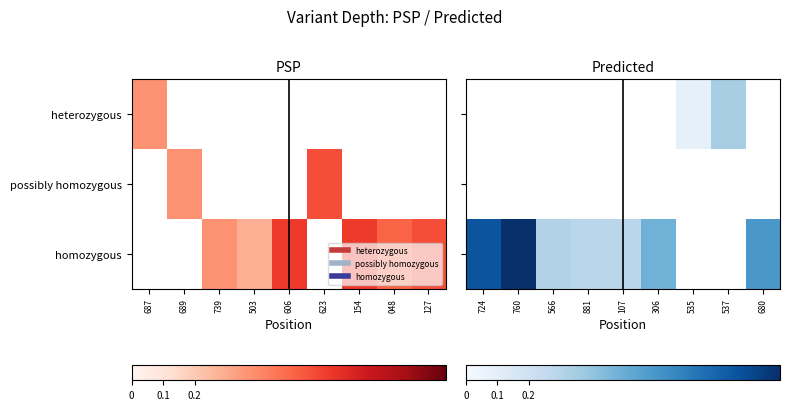

True or false: homozygous has a value of 3.6 at 566.

False